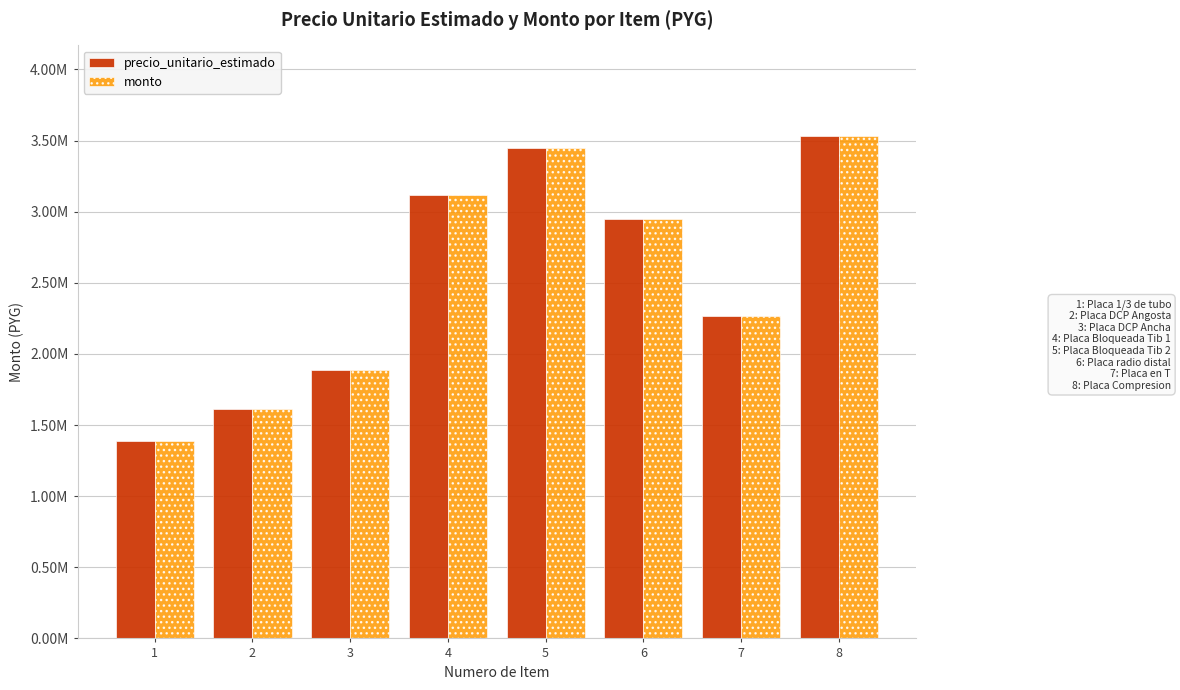

What is the sum of the monto values at 1 and 2?

3001700